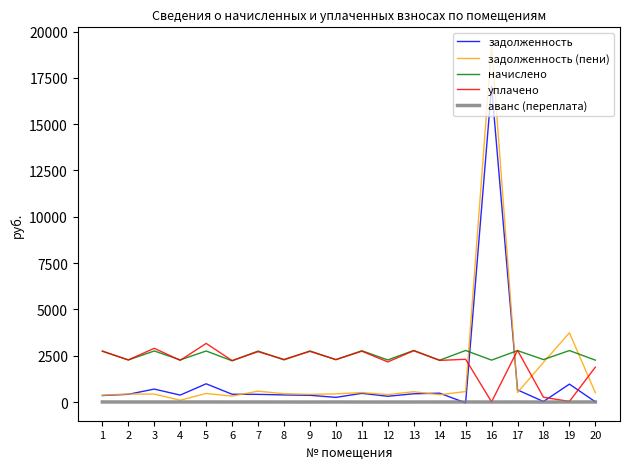

What is the difference between the maximum and minimum values in the начислено series?

560.4